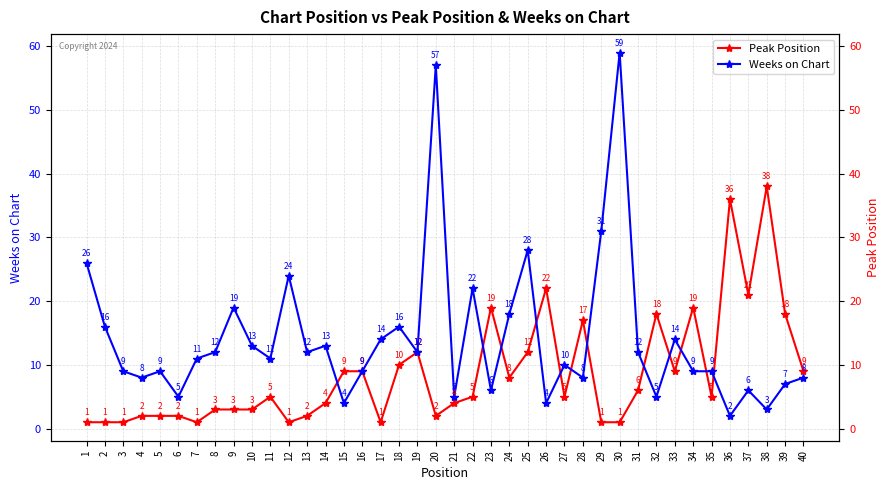

Where is Peak Position nearest to the value 19?

23